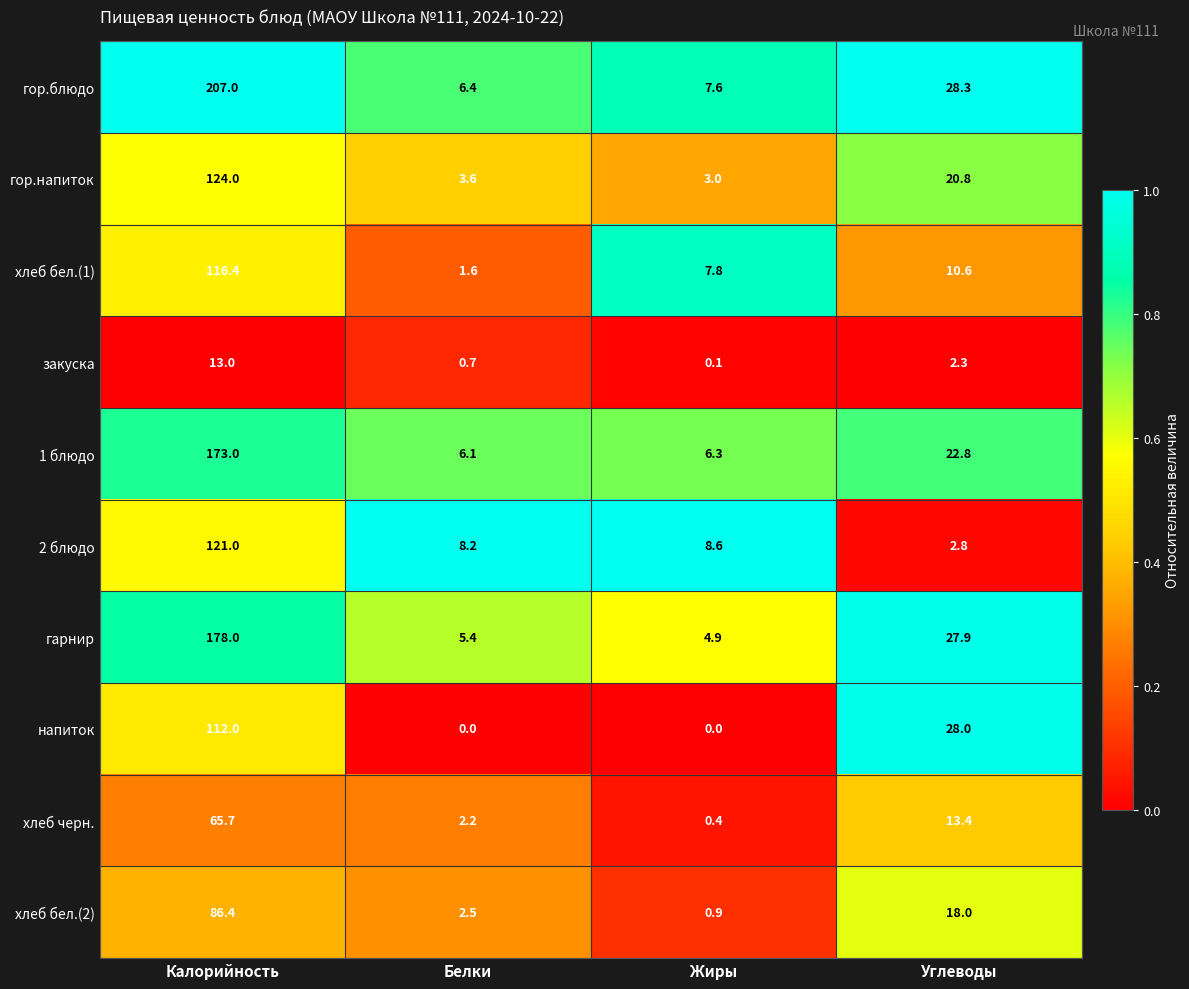

Which series has the largest range (max minus min)?

гор.блюдо